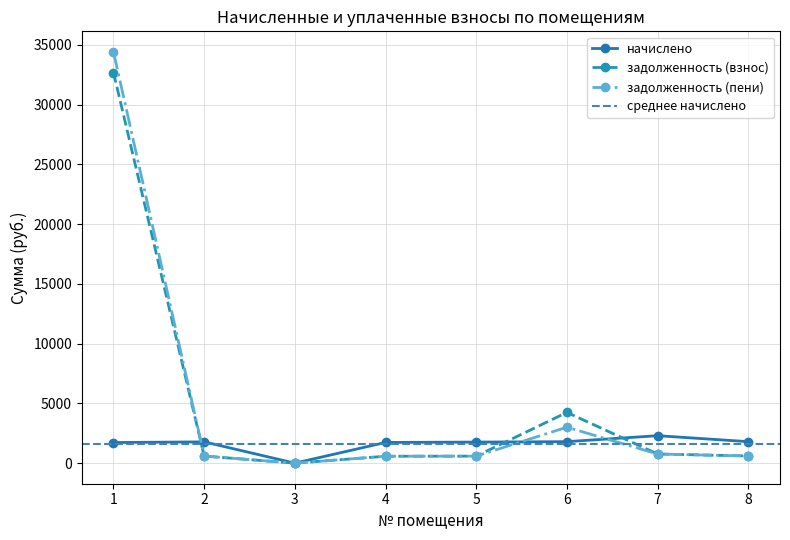

How many values in the задолженность (пени) series are below 600?

4